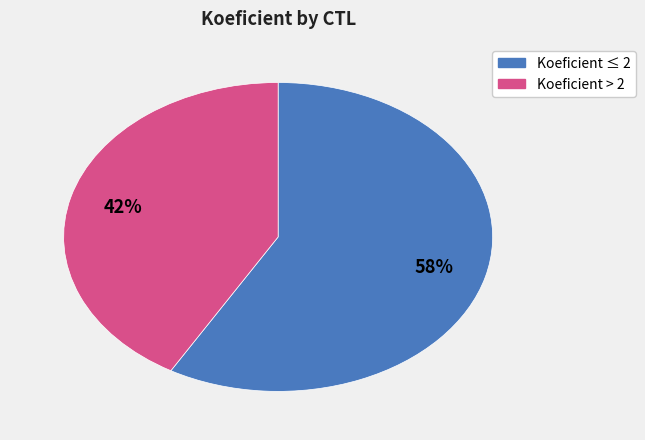

To the nearest percent, what is the combined percentage of Koeficient ≤ 2 and Koeficient > 2?

100%